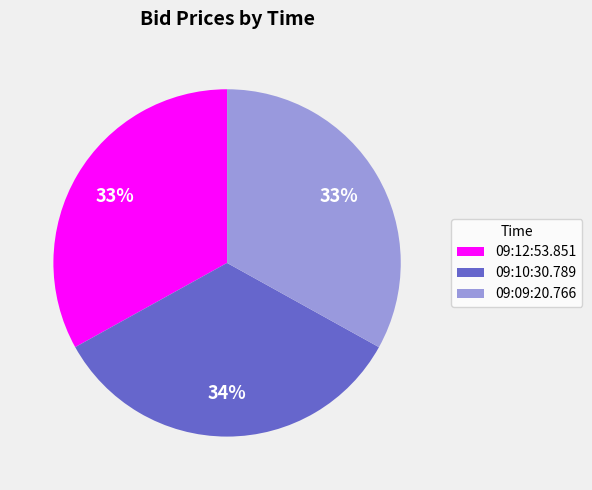

What percentage is the 09:09:20.766 slice, to the nearest percent?

33%